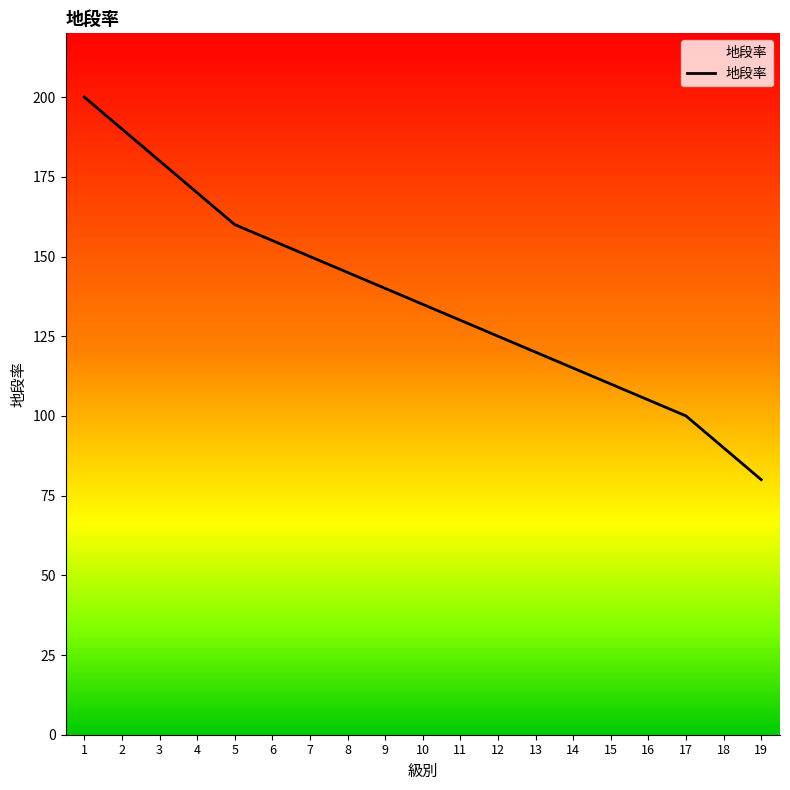

What value does the data have at 17?

100